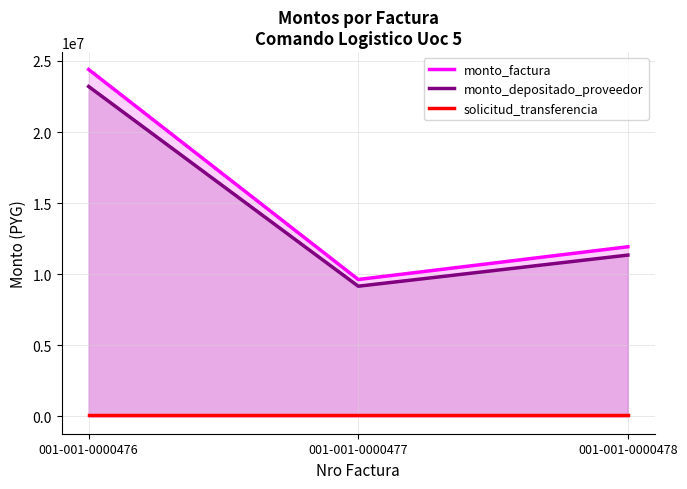

Reading left to right, what are all the values shown in this chart?

monto_factura: 24400000	9627300	11930000
monto_depositado_proveedor: 23203956	9155387	11345213
solicitud_transferencia: 77107	77107	77102